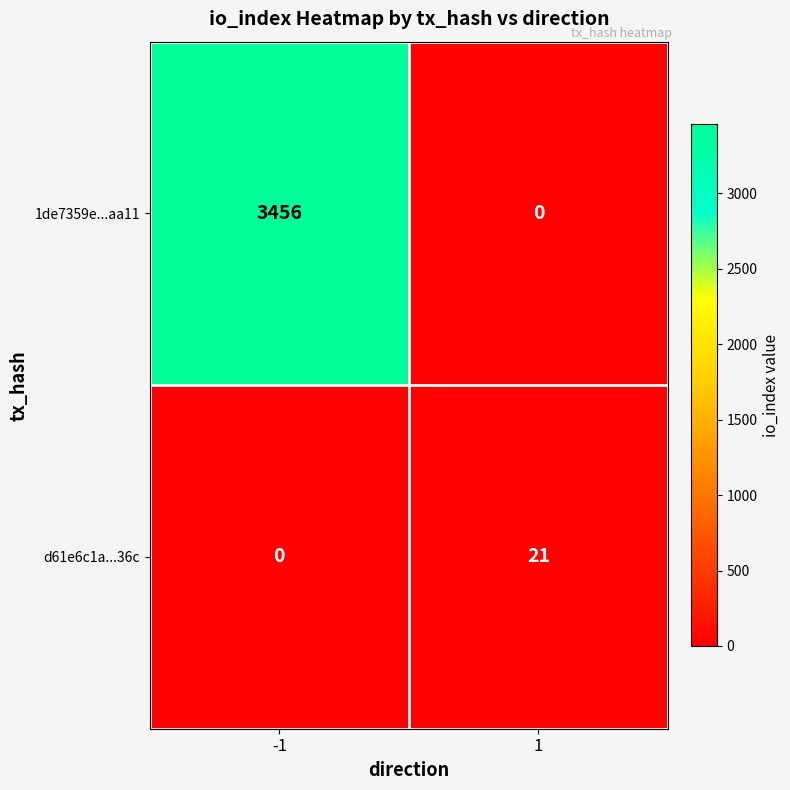

What is the sum of all d61e6c1a...36c values?

21